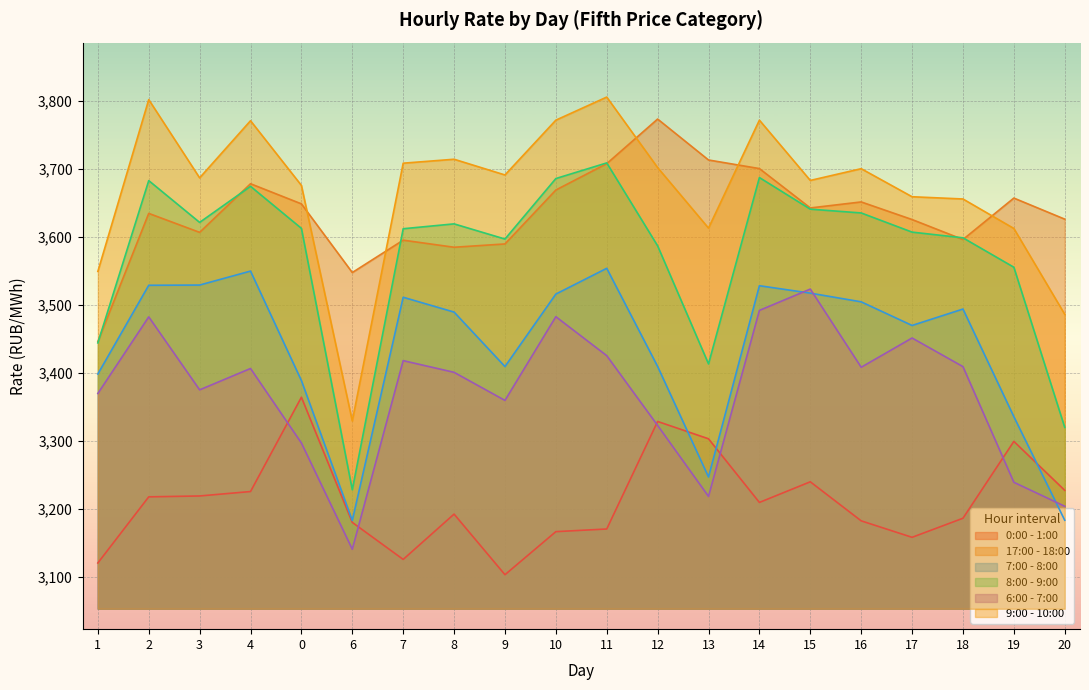

At 14, list the series in order from smallest to largest.

0:00 - 1:00, 6:00 - 7:00, 7:00 - 8:00, 8:00 - 9:00, 17:00 - 18:00, 9:00 - 10:00